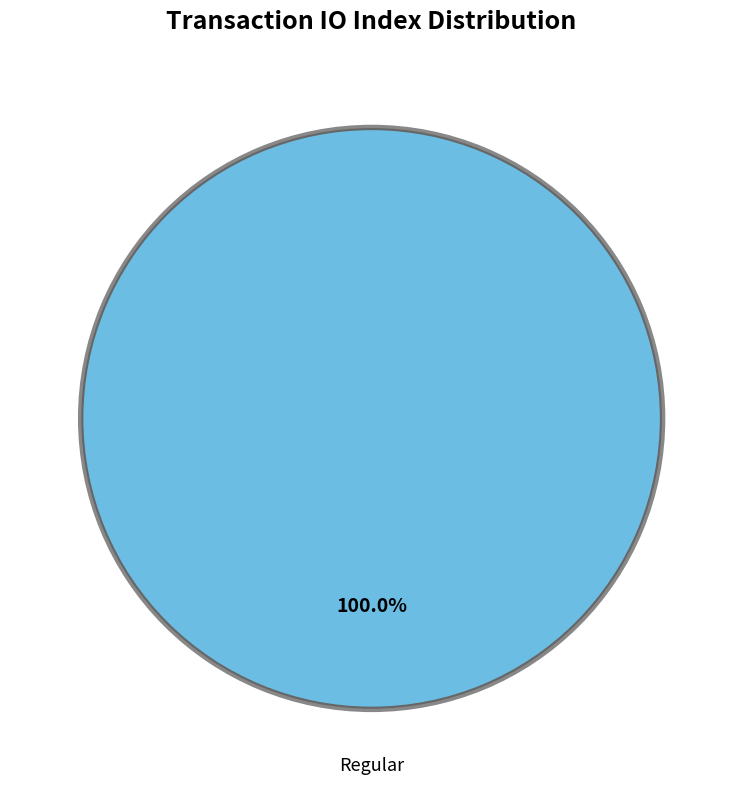

What is the largest slice in the pie chart?

Regular tx (io_index=26)